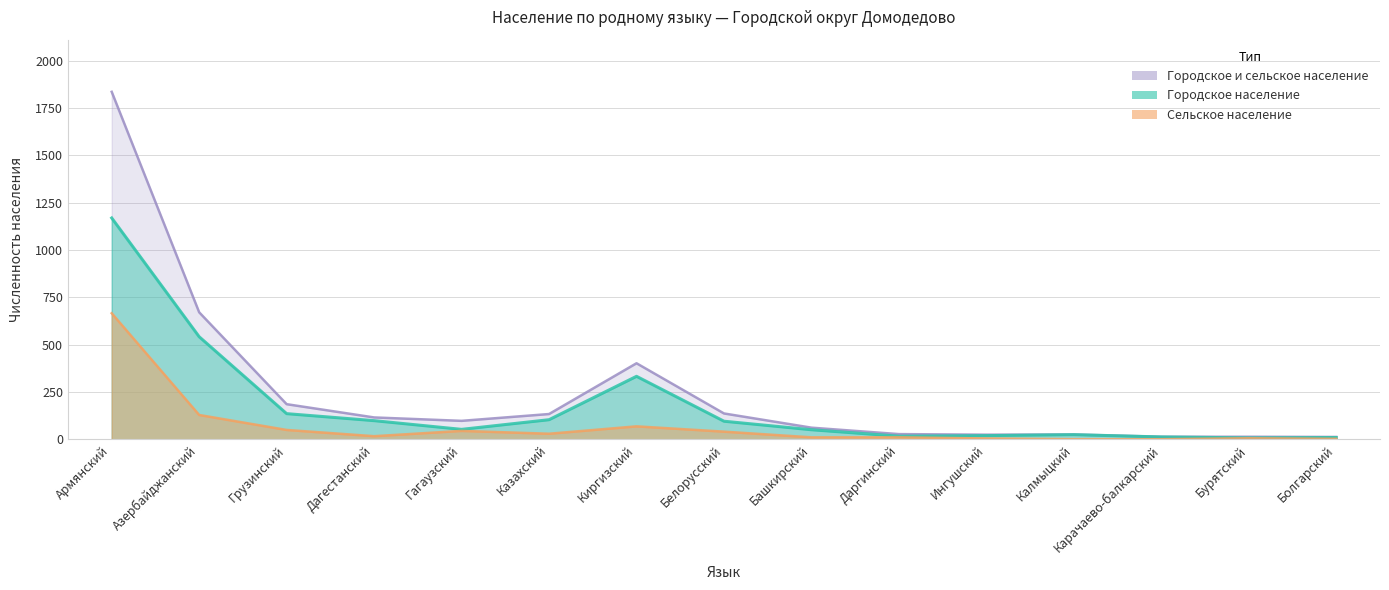

True or false: Сельское население has more than 2 points higher than both neighbors.

True